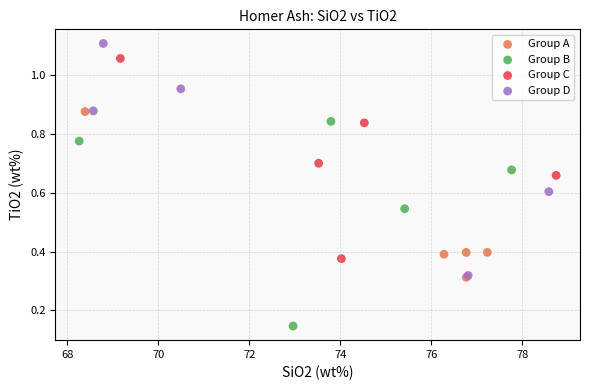

Which series contains the lowest Y value?

Group B